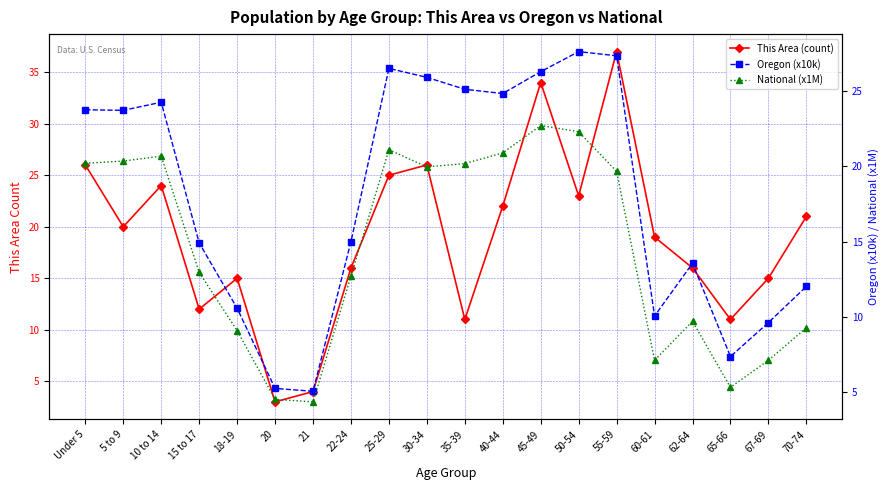

What is the total value across all series at 21?

13.4